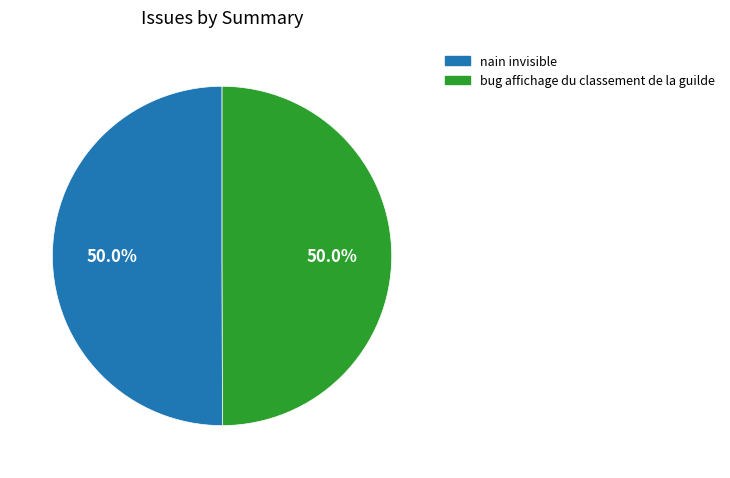

What is the ratio of the value at bug affichage du classement de la guilde to the value at nain invisible?

1.0